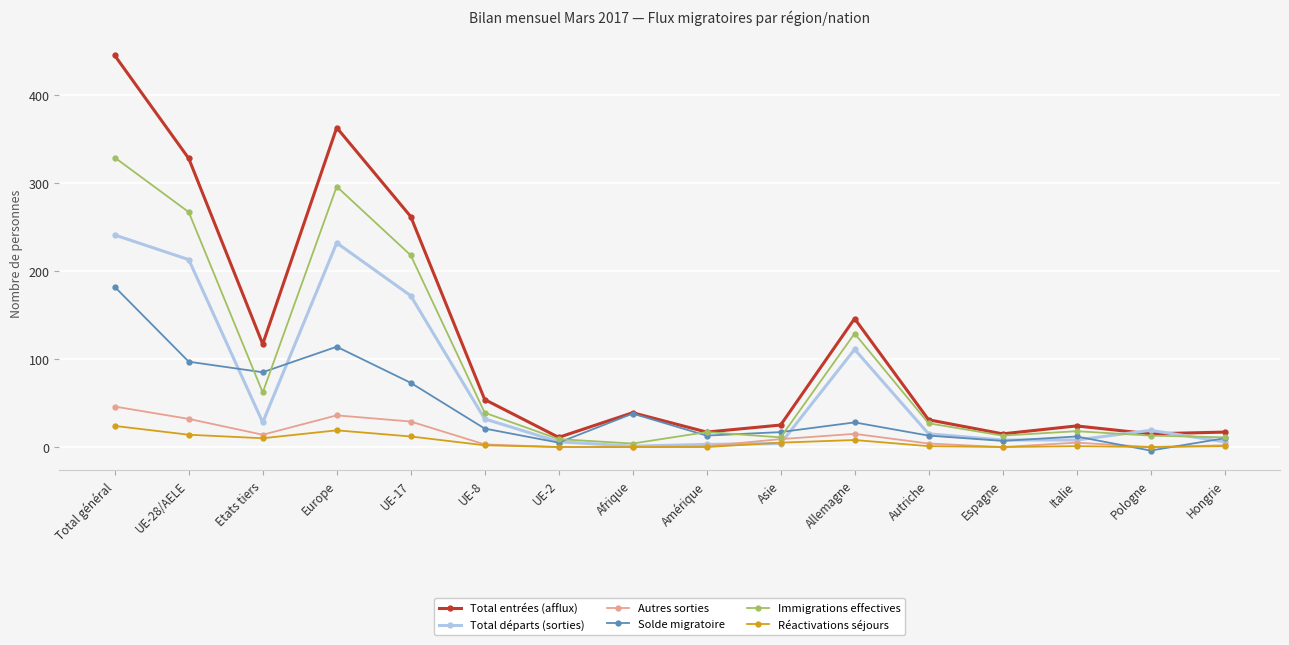

Where does the Total entrées (afflux) series first go above 39?

Total général